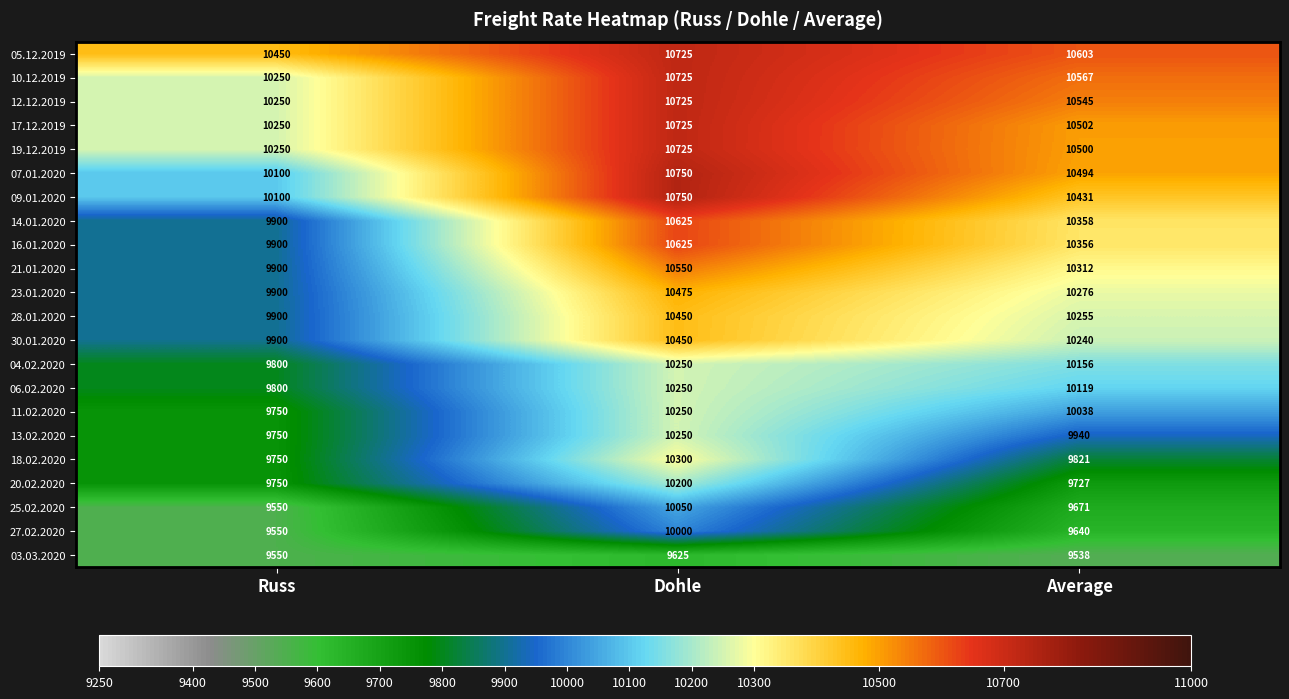

Between Dohle and Average, which series saw the biggest shift?

18.02.2020